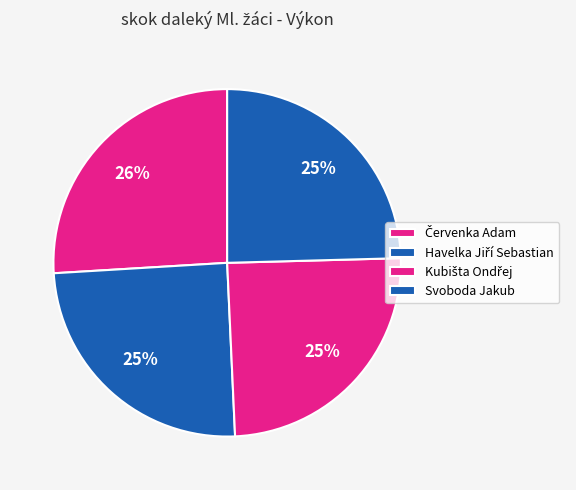

True or false: Kubišta Ondřej accounts for 25% of the total.

True